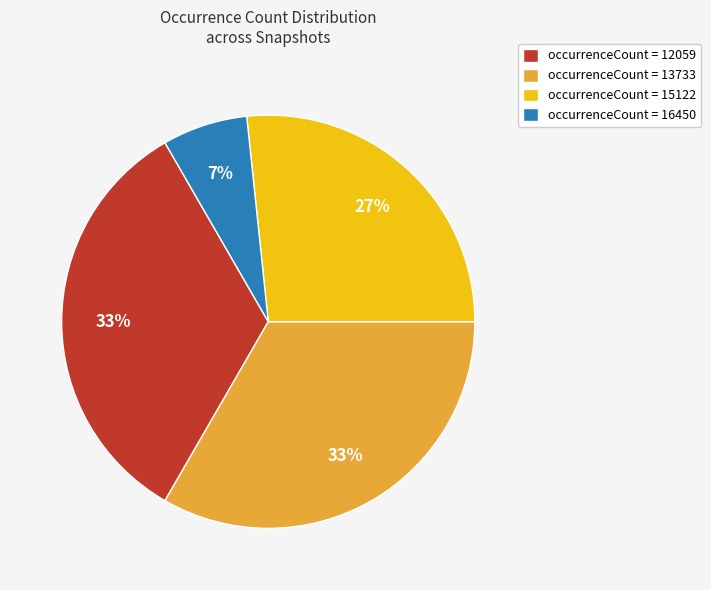

Do occurrenceCount = 16450 and occurrenceCount = 12059 together represent more than half of the pie?

No